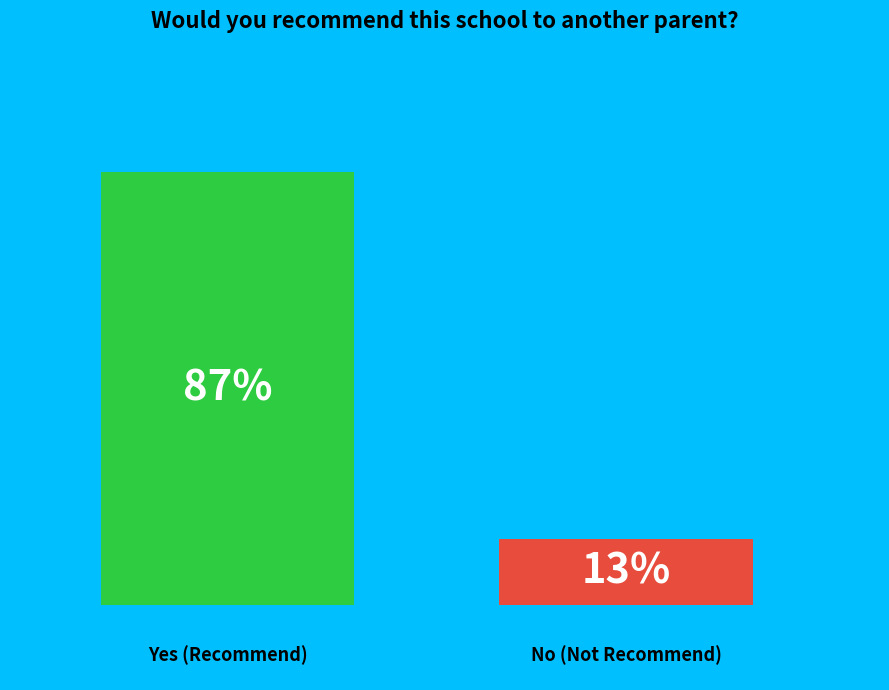

Does the chart contain any negative values?

No